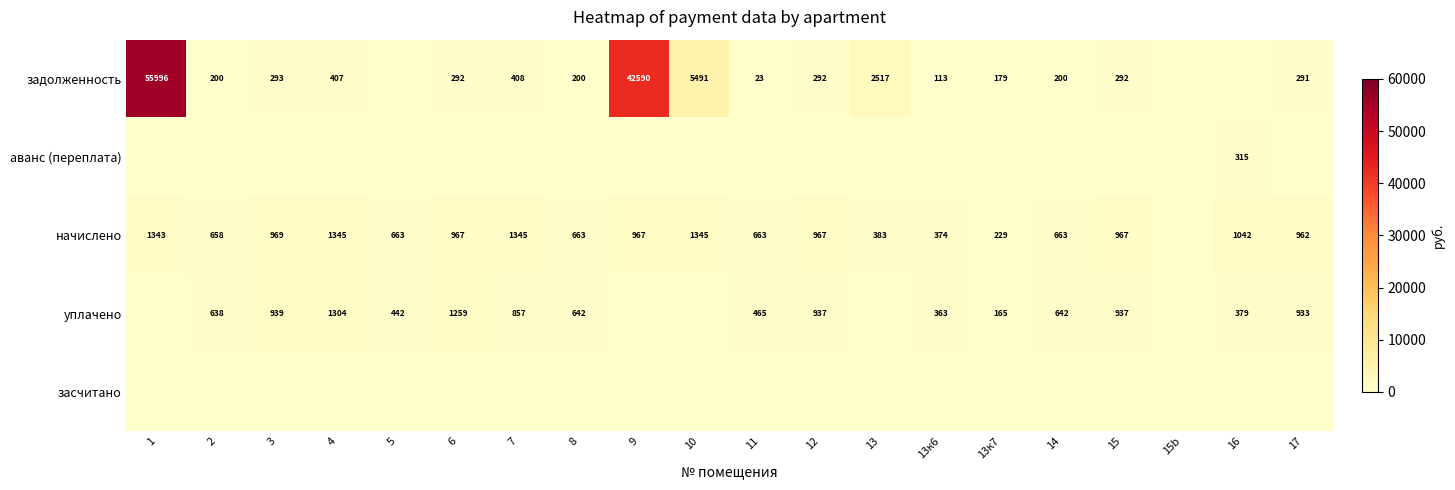

True or false: задолженность has a value of 292 at 15.

True